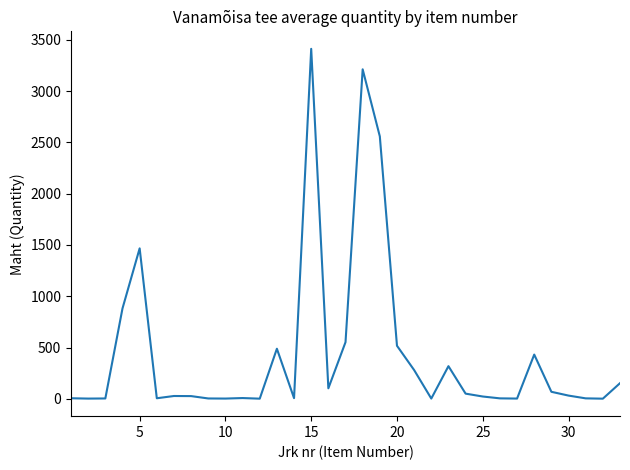

What is the difference between the maximum and minimum values?

3412.0